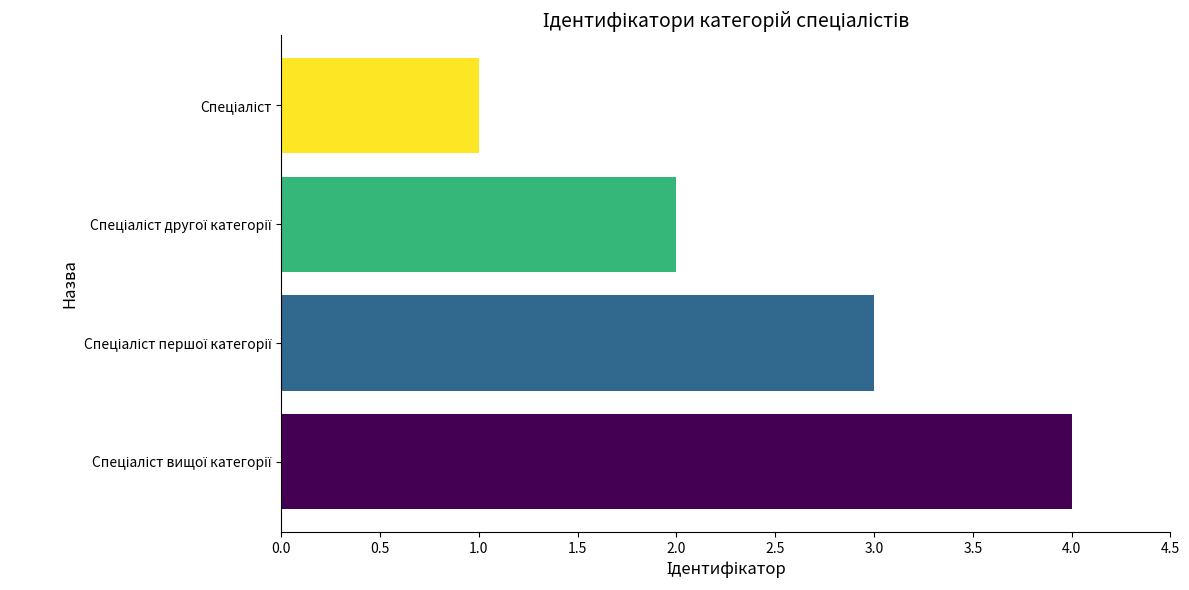

What is the greatest value displayed?

4